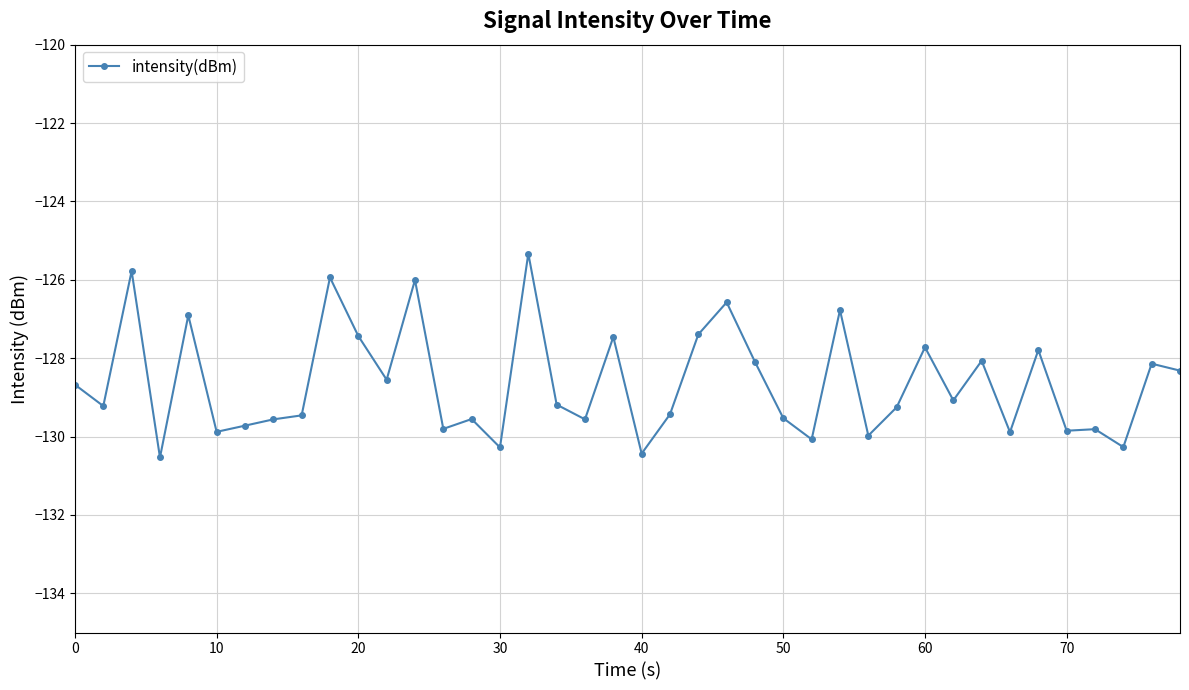

What is the sum of all values?

-5145.3